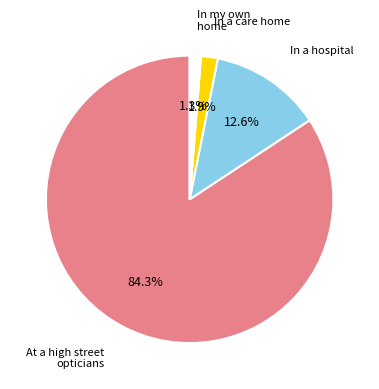

Is there a majority slice in this chart?

Yes